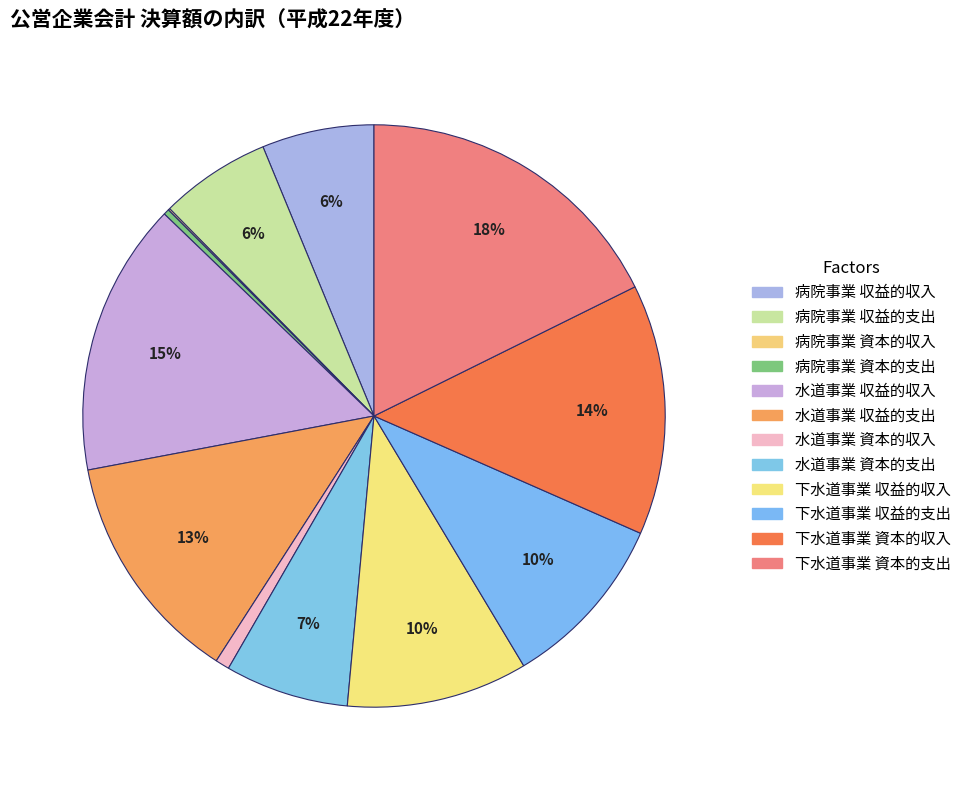

To the nearest percent, what is the difference between the 水道事業 収益的支出 and 下水道事業 収益的収入 slice percentages?

3%